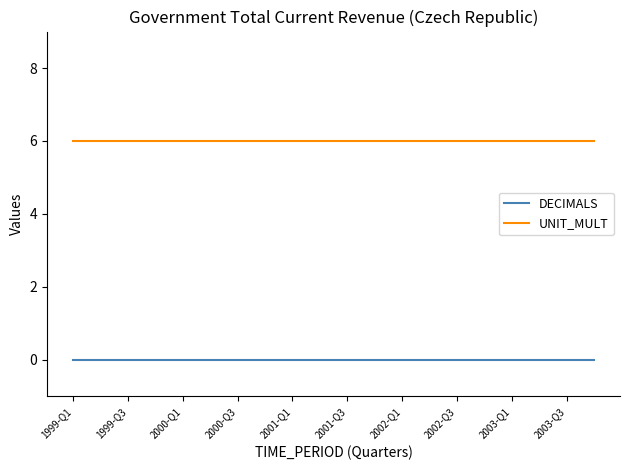

Is this an area chart (filled region under the line)?

No